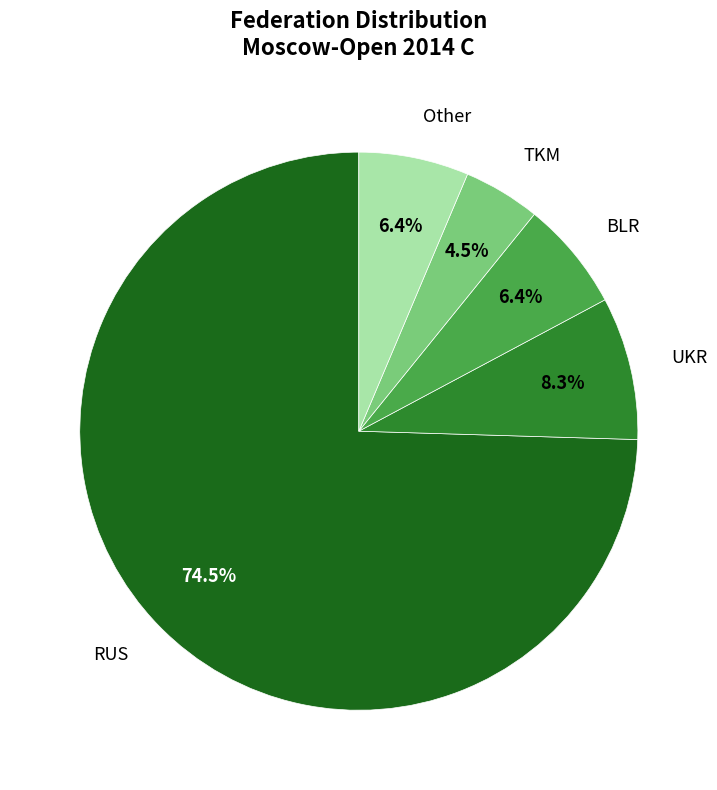

Does any single category account for the majority?

Yes